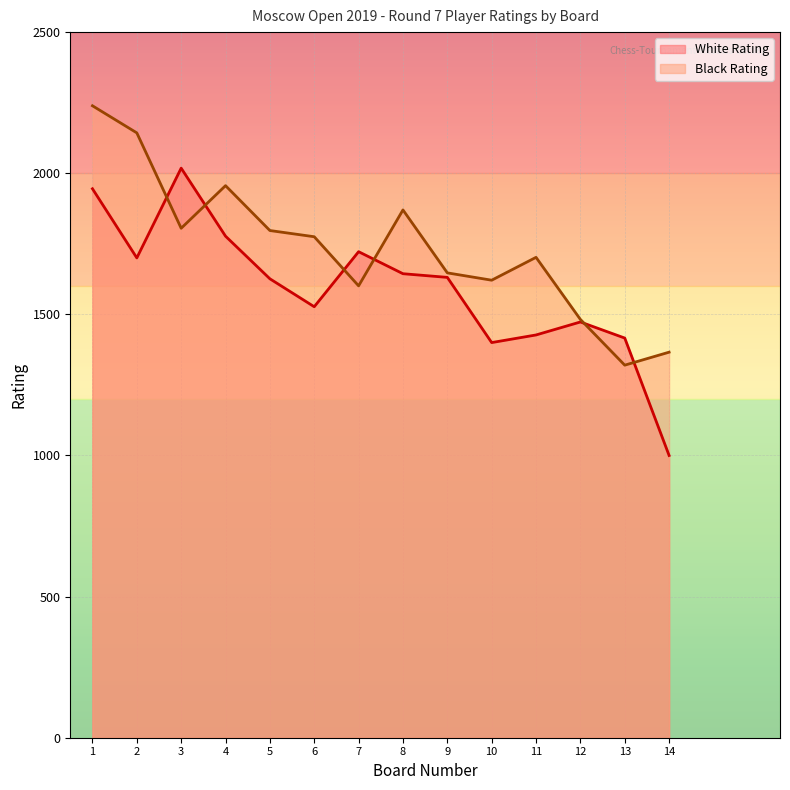

The value of Black Rating at 9 is 2613. True or false?

False